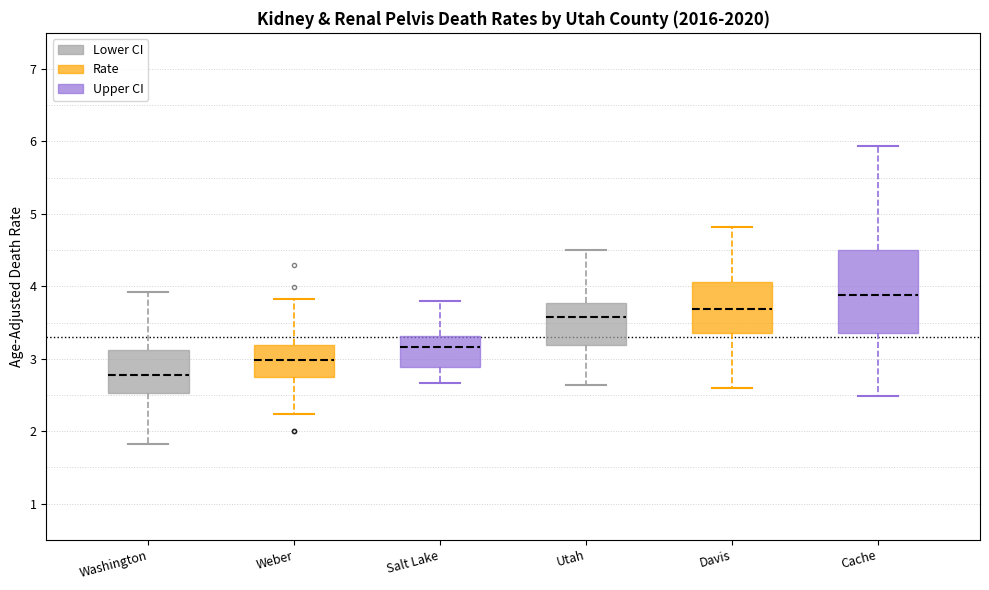

Reading left to right, transcribe this box plot: for each box, give where its median line is, the range the box spans, and where its two whiskers end, as read against the y-axis. The values are not printed on the chart, so give them approximately, as read against the axis.

Washington: median 2.8, box 2.5 to 3.1, whiskers 1.8 to 3.9
Weber: median 3.0, box 2.7 to 3.2, whiskers 2.2 to 3.8
Salt Lake: median 3.2, box 2.9 to 3.3, whiskers 2.7 to 3.8
Utah: median 3.6, box 3.2 to 3.8, whiskers 2.6 to 4.5
Davis: median 3.7, box 3.4 to 4.1, whiskers 2.6 to 4.8
Cache: median 3.9, box 3.4 to 4.5, whiskers 2.5 to 5.9